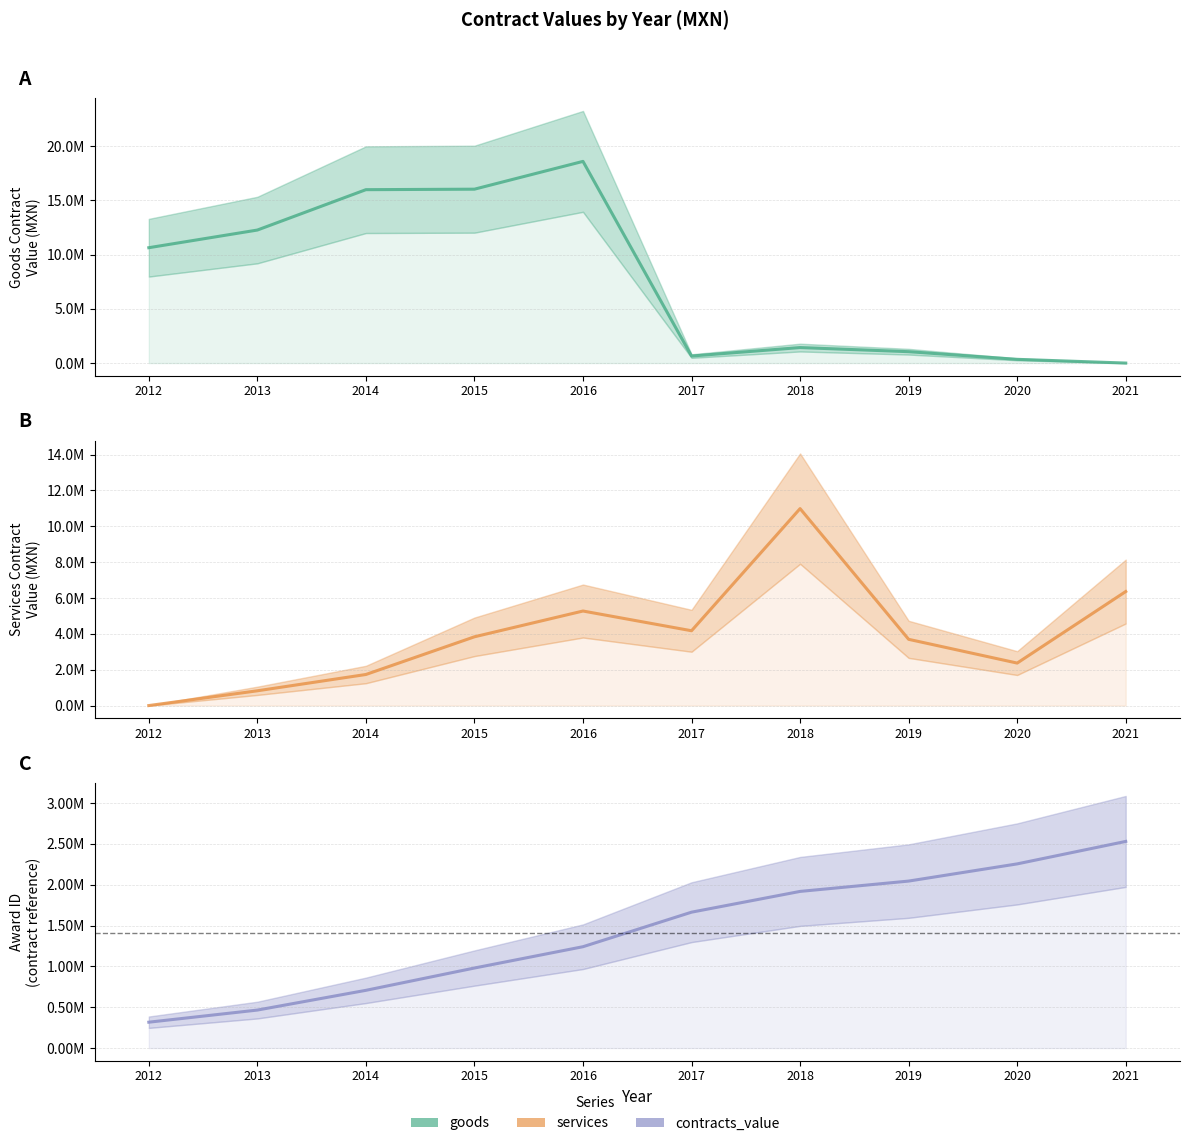

At how many categories does at least one series exceed 3665861?

9